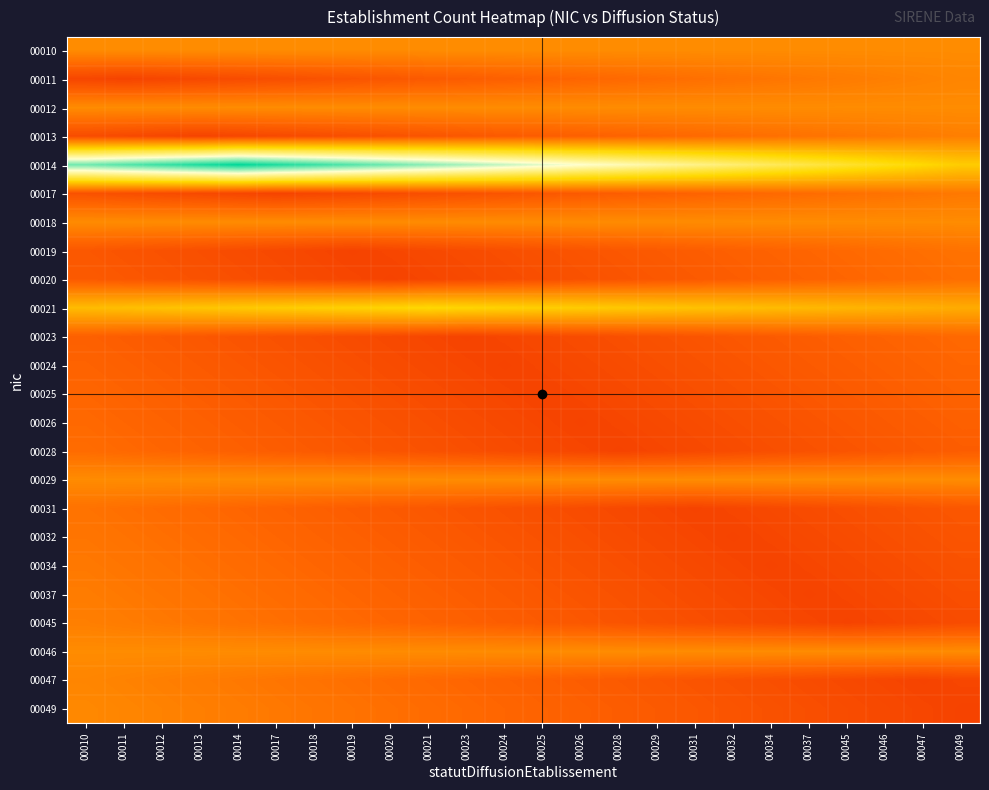

Reading right to left, extract all data points from this chart.

00010: 00049=2.0	00047=2.0	00046=2.0	00045=2.0	00037=2.0	00034=2.0	00032=2.0	00031=2.0	00029=2.0	00028=2.0	00026=2.0	00025=2.0	00024=2.0	00023=2.0	00021=2.0	00020=2.0	00019=2.0	00018=2.0	00017=2.0	00014=2.0	00013=2.0	00012=2.0	00011=2.0	00010=2.0
00011: 00049=1.9	00047=1.9	00046=1.8	00045=1.8	00037=1.8	00034=1.7	00032=1.7	00031=1.6	00029=1.6	00028=1.5	00026=1.5	00025=1.5	00024=1.4	00023=1.4	00021=1.3	00020=1.3	00019=1.2	00018=1.2	00017=1.2	00014=1.1	00013=1.1	00012=1.0	00011=1.0	00010=1.0
00012: 00049=2.0	00047=2.0	00046=2.0	00045=2.0	00037=2.0	00034=2.0	00032=2.0	00031=2.0	00029=2.0	00028=2.0	00026=2.0	00025=2.0	00024=2.0	00023=2.0	00021=2.0	00020=2.0	00019=2.0	00018=2.0	00017=2.0	00014=2.0	00013=2.0	00012=2.0	00011=2.0	00010=2.0
00013: 00049=1.8	00047=1.8	00046=1.8	00045=1.7	00037=1.7	00034=1.6	00032=1.6	00031=1.5	00029=1.5	00028=1.5	00026=1.4	00025=1.4	00024=1.3	00023=1.3	00021=1.2	00020=1.2	00019=1.2	00018=1.1	00017=1.1	00014=1.0	00013=1.0	00012=1.0	00011=1.1	00010=1.1
00014: 00049=2.8	00047=3.0	00046=3.2	00045=3.3	00037=3.5	00034=3.7	00032=3.8	00031=4.0	00029=4.2	00028=4.3	00026=4.5	00025=4.7	00024=4.8	00023=5.0	00021=5.2	00020=5.3	00019=5.5	00018=5.7	00017=5.8	00014=6.0	00013=5.8	00012=5.7	00011=5.5	00010=5.3
00017: 00049=1.8	00047=1.7	00046=1.7	00045=1.6	00037=1.6	00034=1.5	00032=1.5	00031=1.5	00029=1.4	00028=1.4	00026=1.3	00025=1.3	00024=1.2	00023=1.2	00021=1.2	00020=1.1	00019=1.1	00018=1.0	00017=1.0	00014=1.0	00013=1.1	00012=1.1	00011=1.2	00010=1.2
00018: 00049=2.0	00047=2.0	00046=2.0	00045=2.0	00037=2.0	00034=2.0	00032=2.0	00031=2.0	00029=2.0	00028=2.0	00026=2.0	00025=2.0	00024=2.0	00023=2.0	00021=2.0	00020=2.0	00019=2.0	00018=2.0	00017=2.0	00014=2.0	00013=2.0	00012=2.0	00011=2.0	00010=2.0
00019: 00049=1.7	00047=1.6	00046=1.6	00045=1.5	00037=1.5	00034=1.5	00032=1.4	00031=1.4	00029=1.3	00028=1.3	00026=1.2	00025=1.2	00024=1.2	00023=1.1	00021=1.1	00020=1.0	00019=1.0	00018=1.0	00017=1.1	00014=1.1	00013=1.2	00012=1.2	00011=1.2	00010=1.3
00020: 00049=1.6	00047=1.6	00046=1.5	00045=1.5	00037=1.5	00034=1.4	00032=1.4	00031=1.3	00029=1.3	00028=1.2	00026=1.2	00025=1.2	00024=1.1	00023=1.1	00021=1.0	00020=1.0	00019=1.0	00018=1.1	00017=1.1	00014=1.2	00013=1.2	00012=1.2	00011=1.3	00010=1.3
00021: 00049=2.4	00047=2.5	00046=2.5	00045=2.5	00037=2.6	00034=2.6	00032=2.7	00031=2.7	00029=2.8	00028=2.8	00026=2.8	00025=2.9	00024=2.9	00023=3.0	00021=3.0	00020=3.0	00019=2.9	00018=2.9	00017=2.8	00014=2.8	00013=2.8	00012=2.7	00011=2.7	00010=2.6
00023: 00049=1.5	00047=1.5	00046=1.5	00045=1.4	00037=1.4	00034=1.3	00032=1.3	00031=1.2	00029=1.2	00028=1.2	00026=1.1	00025=1.1	00024=1.0	00023=1.0	00021=1.0	00020=1.1	00019=1.1	00018=1.2	00017=1.2	00014=1.2	00013=1.3	00012=1.3	00011=1.4	00010=1.4
00024: 00049=1.5	00047=1.5	00046=1.4	00045=1.4	00037=1.3	00034=1.3	00032=1.2	00031=1.2	00029=1.2	00028=1.1	00026=1.1	00025=1.0	00024=1.0	00023=1.0	00021=1.1	00020=1.1	00019=1.2	00018=1.2	00017=1.2	00014=1.3	00013=1.3	00012=1.4	00011=1.4	00010=1.5
00025: 00049=1.5	00047=1.4	00046=1.4	00045=1.3	00037=1.3	00034=1.2	00032=1.2	00031=1.2	00029=1.1	00028=1.1	00026=1.0	00025=1.0	00024=1.0	00023=1.1	00021=1.1	00020=1.2	00019=1.2	00018=1.2	00017=1.3	00014=1.3	00013=1.4	00012=1.4	00011=1.5	00010=1.5
00026: 00049=1.4	00047=1.4	00046=1.3	00045=1.3	00037=1.2	00034=1.2	00032=1.2	00031=1.1	00029=1.1	00028=1.0	00026=1.0	00025=1.0	00024=1.1	00023=1.1	00021=1.2	00020=1.2	00019=1.2	00018=1.3	00017=1.3	00014=1.4	00013=1.4	00012=1.5	00011=1.5	00010=1.5
00028: 00049=1.4	00047=1.3	00046=1.3	00045=1.2	00037=1.2	00034=1.2	00032=1.1	00031=1.1	00029=1.0	00028=1.0	00026=1.0	00025=1.1	00024=1.1	00023=1.2	00021=1.2	00020=1.2	00019=1.3	00018=1.3	00017=1.4	00014=1.4	00013=1.5	00012=1.5	00011=1.5	00010=1.6
00029: 00049=2.0	00047=2.0	00046=2.0	00045=2.0	00037=2.0	00034=2.0	00032=2.0	00031=2.0	00029=2.0	00028=2.0	00026=2.0	00025=2.0	00024=2.0	00023=2.0	00021=2.0	00020=2.0	00019=2.0	00018=2.0	00017=2.0	00014=2.0	00013=2.0	00012=2.0	00011=2.0	00010=2.0
00031: 00049=1.3	00047=1.2	00046=1.2	00045=1.2	00037=1.1	00034=1.1	00032=1.0	00031=1.0	00029=1.0	00028=1.1	00026=1.1	00025=1.2	00024=1.2	00023=1.2	00021=1.3	00020=1.3	00019=1.4	00018=1.4	00017=1.5	00014=1.5	00013=1.5	00012=1.6	00011=1.6	00010=1.7
00032: 00049=1.2	00047=1.2	00046=1.2	00045=1.1	00037=1.1	00034=1.0	00032=1.0	00031=1.0	00029=1.1	00028=1.1	00026=1.2	00025=1.2	00024=1.2	00023=1.3	00021=1.3	00020=1.4	00019=1.4	00018=1.5	00017=1.5	00014=1.5	00013=1.6	00012=1.6	00011=1.7	00010=1.7
00034: 00049=1.2	00047=1.2	00046=1.1	00045=1.1	00037=1.0	00034=1.0	00032=1.0	00031=1.1	00029=1.1	00028=1.2	00026=1.2	00025=1.2	00024=1.3	00023=1.3	00021=1.4	00020=1.4	00019=1.5	00018=1.5	00017=1.5	00014=1.6	00013=1.6	00012=1.7	00011=1.7	00010=1.8
00037: 00049=1.2	00047=1.1	00046=1.1	00045=1.0	00037=1.0	00034=1.0	00032=1.1	00031=1.1	00029=1.2	00028=1.2	00026=1.2	00025=1.3	00024=1.3	00023=1.4	00021=1.4	00020=1.5	00019=1.5	00018=1.5	00017=1.6	00014=1.6	00013=1.7	00012=1.7	00011=1.8	00010=1.8
00045: 00049=1.1	00047=1.1	00046=1.0	00045=1.0	00037=1.0	00034=1.1	00032=1.1	00031=1.2	00029=1.2	00028=1.2	00026=1.3	00025=1.3	00024=1.4	00023=1.4	00021=1.5	00020=1.5	00019=1.5	00018=1.6	00017=1.6	00014=1.7	00013=1.7	00012=1.8	00011=1.8	00010=1.8
00046: 00049=2.0	00047=2.0	00046=2.0	00045=2.0	00037=2.0	00034=2.0	00032=2.0	00031=2.0	00029=2.0	00028=2.0	00026=2.0	00025=2.0	00024=2.0	00023=2.0	00021=2.0	00020=2.0	00019=2.0	00018=2.0	00017=2.0	00014=2.0	00013=2.0	00012=2.0	00011=2.0	00010=2.0
00047: 00049=1.0	00047=1.0	00046=1.0	00045=1.1	00037=1.1	00034=1.2	00032=1.2	00031=1.2	00029=1.3	00028=1.3	00026=1.4	00025=1.4	00024=1.5	00023=1.5	00021=1.5	00020=1.6	00019=1.6	00018=1.7	00017=1.7	00014=1.8	00013=1.8	00012=1.8	00011=1.9	00010=1.9
00049: 00049=1.0	00047=1.0	00046=1.1	00045=1.1	00037=1.2	00034=1.2	00032=1.2	00031=1.3	00029=1.3	00028=1.4	00026=1.4	00025=1.5	00024=1.5	00023=1.5	00021=1.6	00020=1.6	00019=1.7	00018=1.7	00017=1.8	00014=1.8	00013=1.8	00012=1.9	00011=1.9	00010=2.0